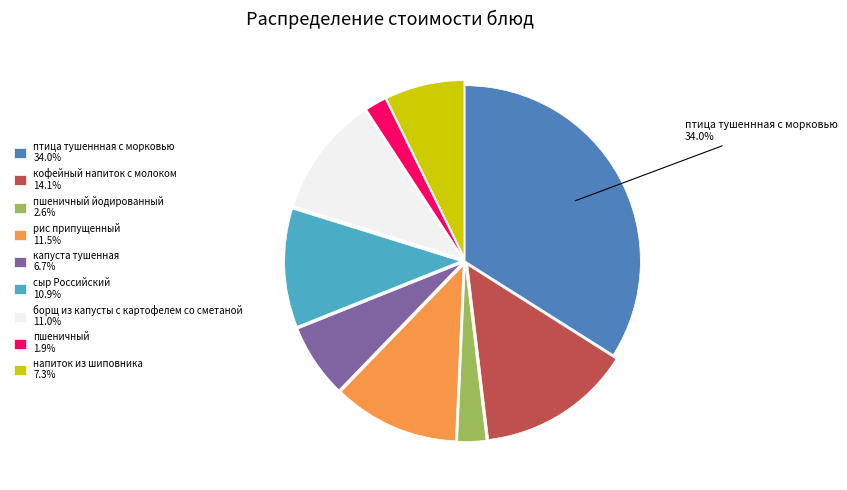

Is there any slice that represents more than half of the pie?

No